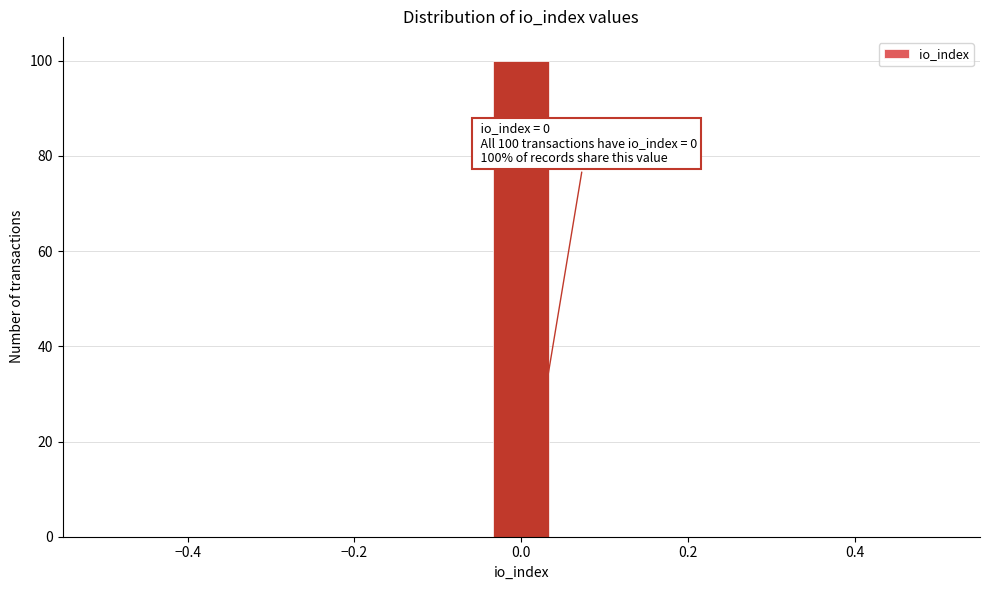

Around what value on the x-axis is the tallest bar? Give the approximate position of its centre, as read against the axis.

0.00